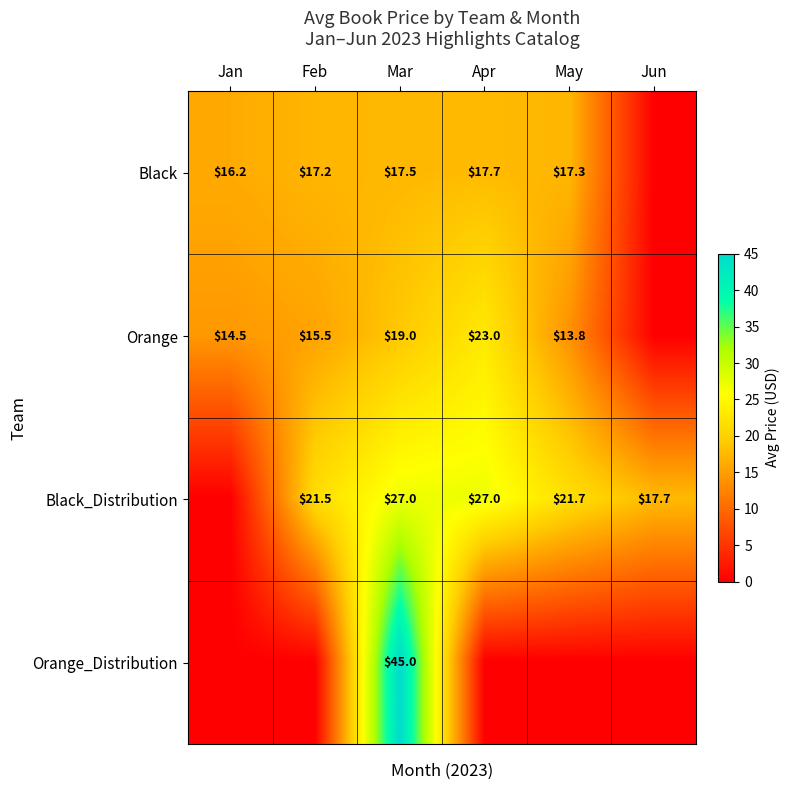

What is the sum of the Orange values at May and Feb?

29.3